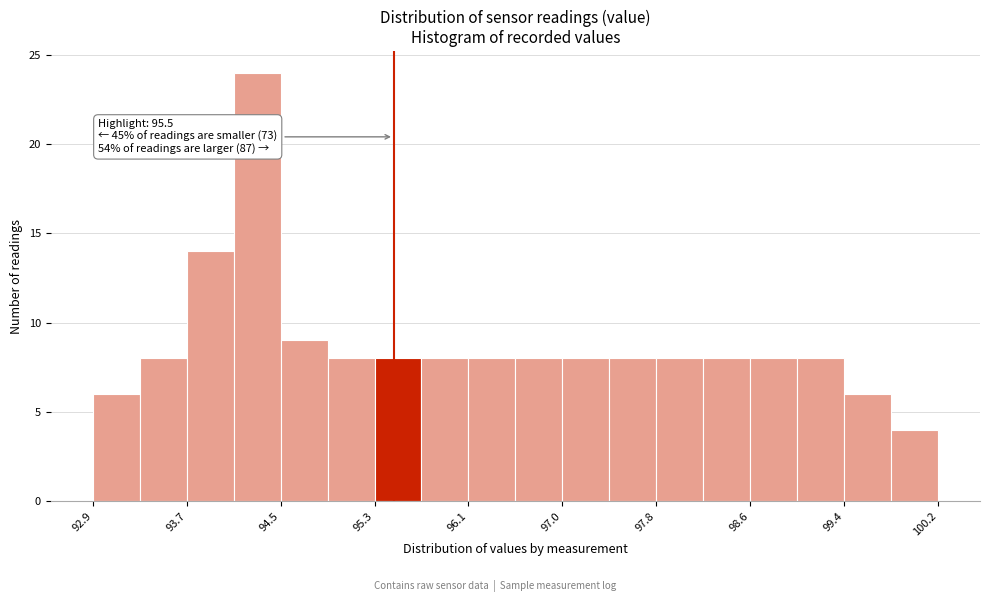

Which range on the x-axis has the tallest bar?

94.1 to 94.5